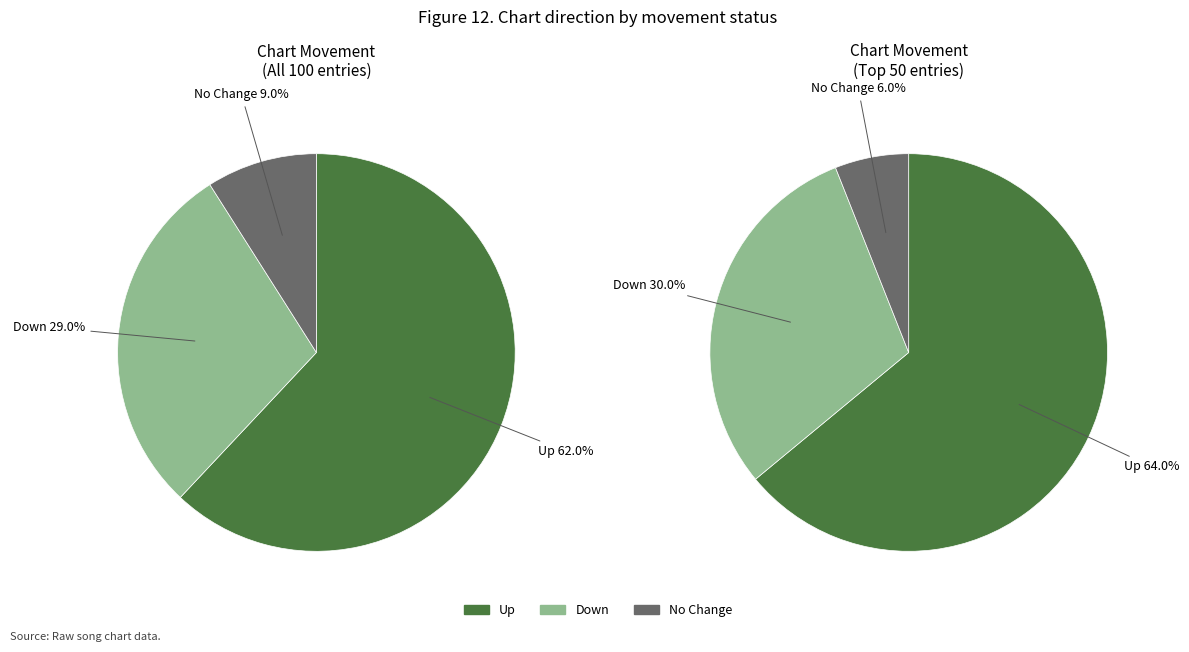

Does any single category account for the majority?

Yes